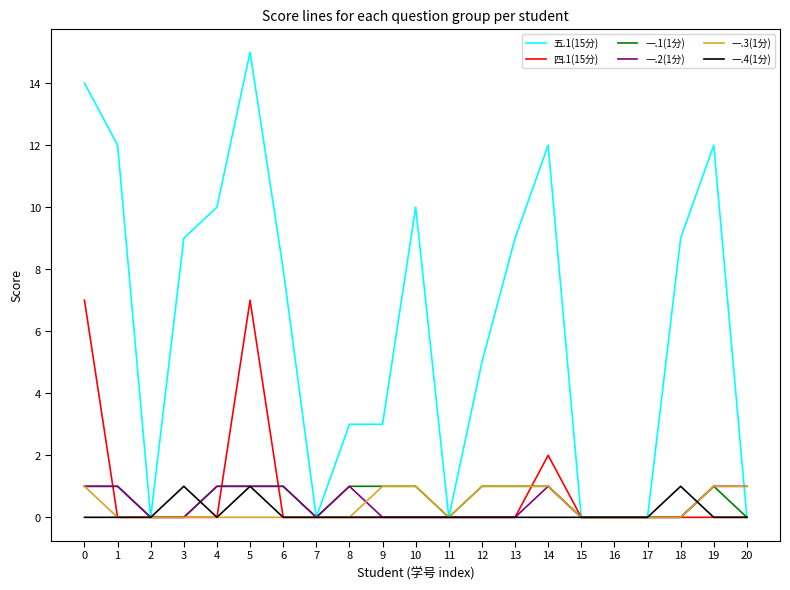

Which series has the largest range (max minus min)?

五.1(15分)